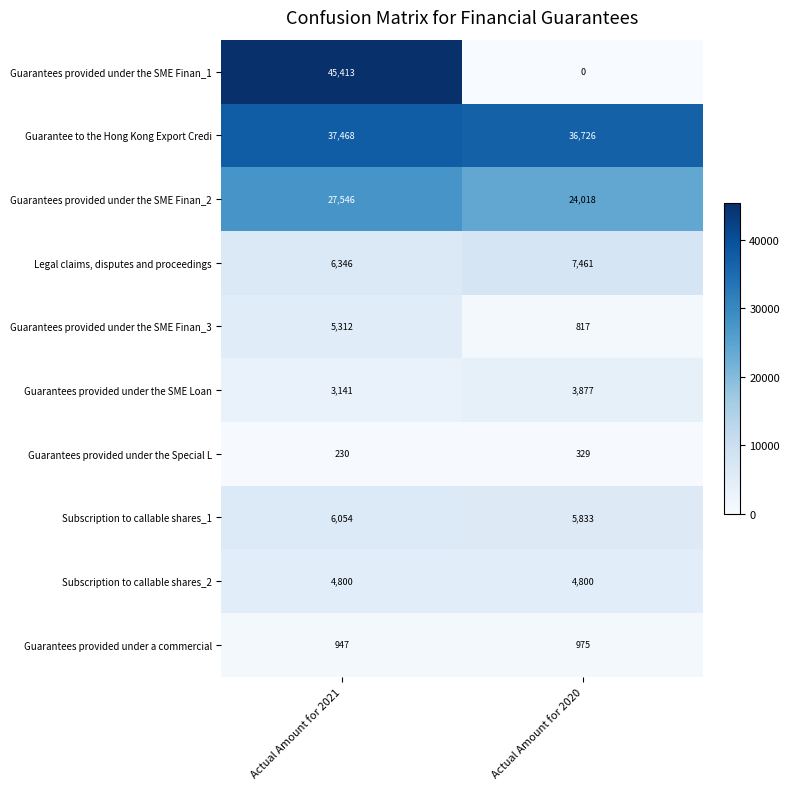

List the series in order of their peak value, lowest first.

Guarantees provided under the Special L, Guarantees provided under a commercial, Guarantees provided under the SME Loan, Subscription to callable shares_2, Guarantees provided under the SME Finan_3, Subscription to callable shares_1, Legal claims, disputes and proceedings, Guarantees provided under the SME Finan_2, Guarantee to the Hong Kong Export Credi, Guarantees provided under the SME Finan_1